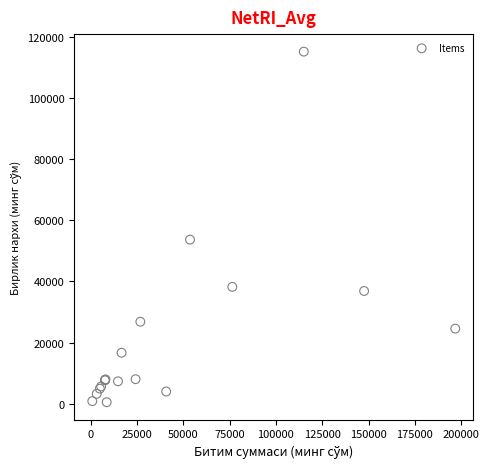

What Y value in the scatter plot is closest to 57820?

53675.0